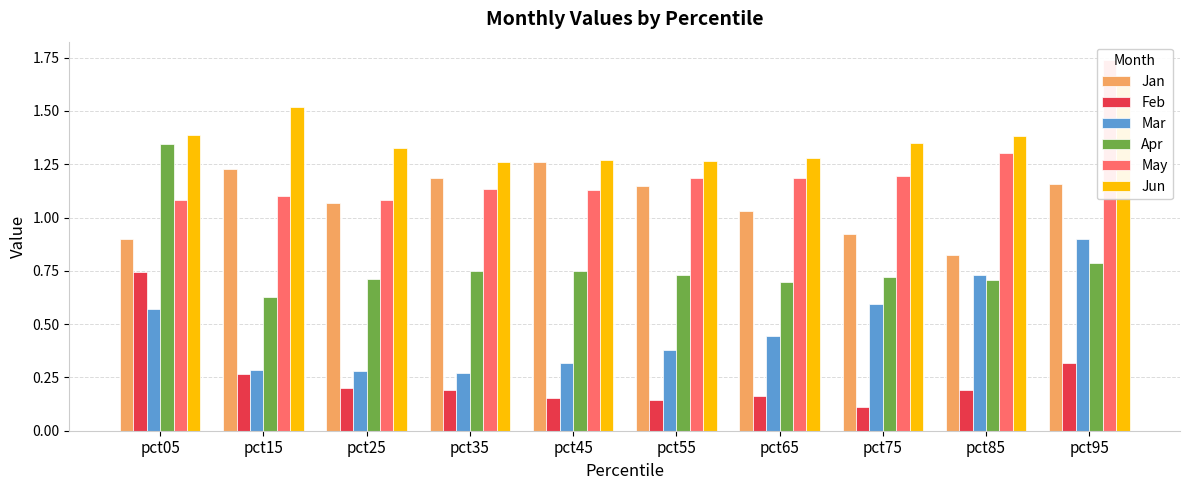

At which category does the chart reach its peak across all series?

pct95